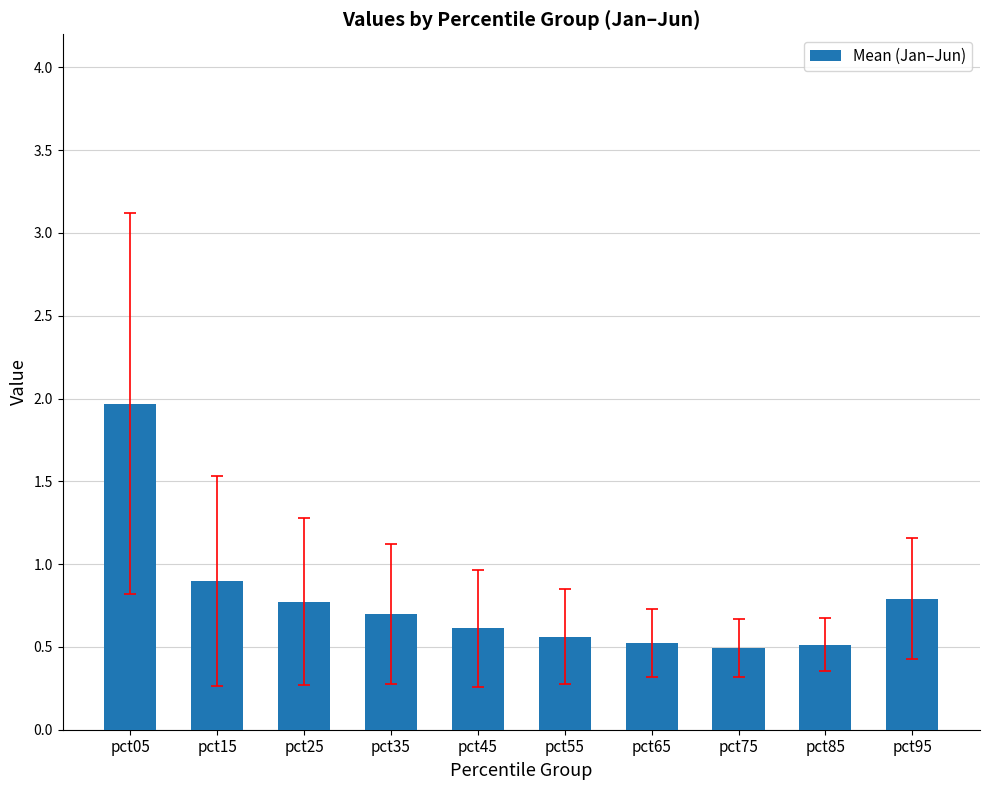

What is the sum of the values at pct05 and pct85?

2.5